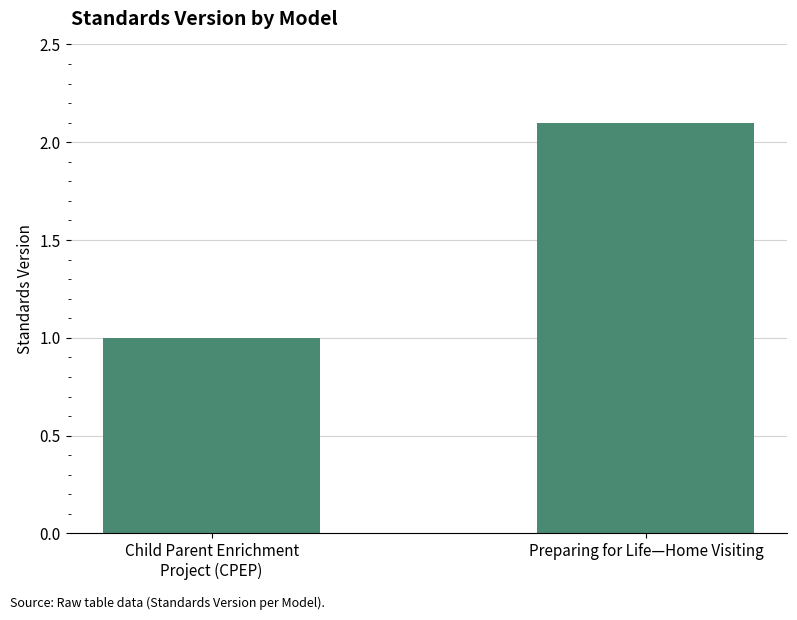

Reading right to left, what are all the values shown in this chart?

2.1	1.0